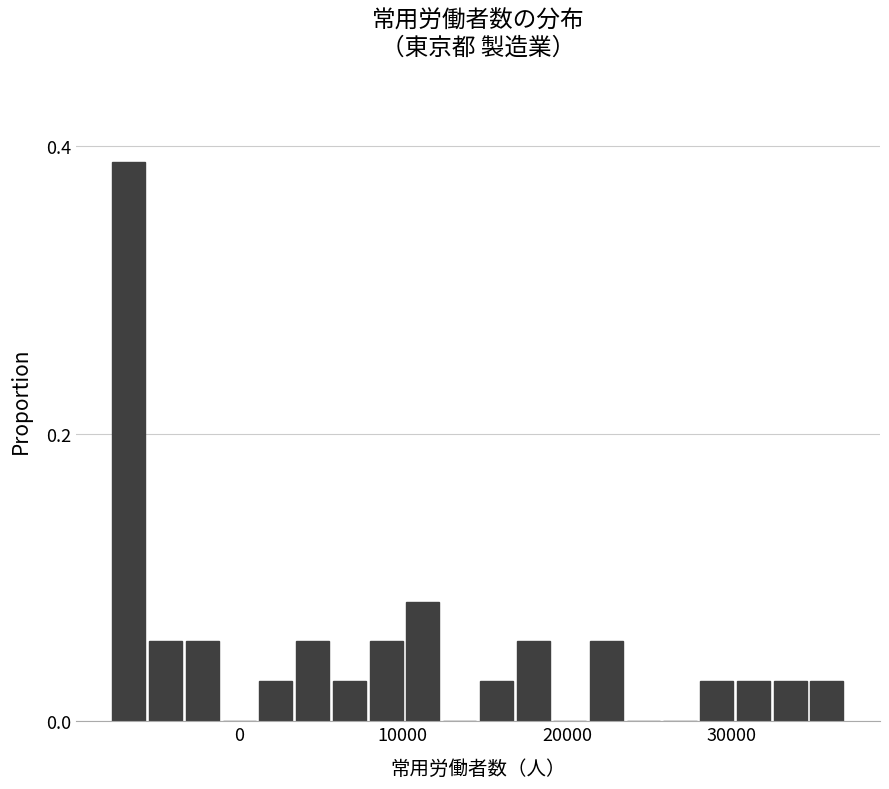

Read against the x-axis, roughly where is the centre of the tallest bar?

-7000